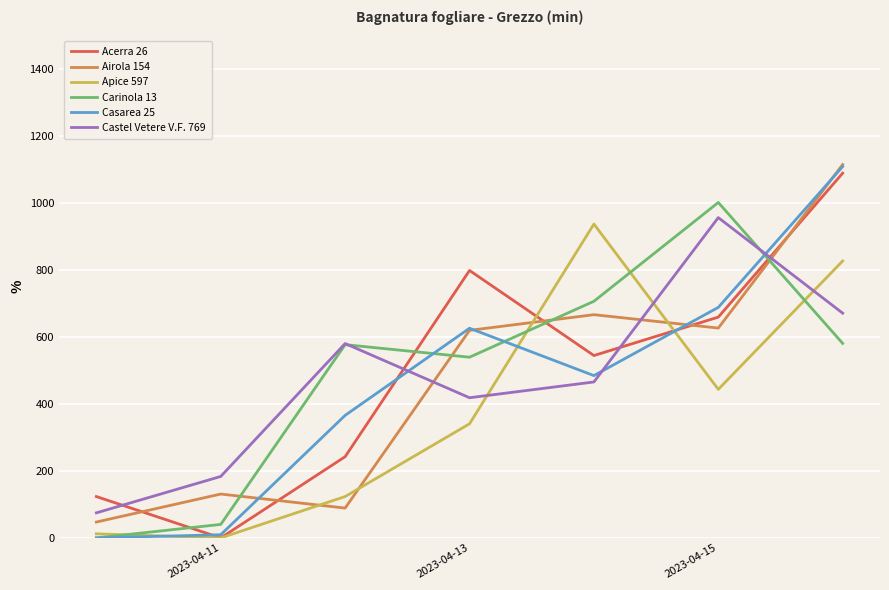

What is the greatest value displayed?

1114.7